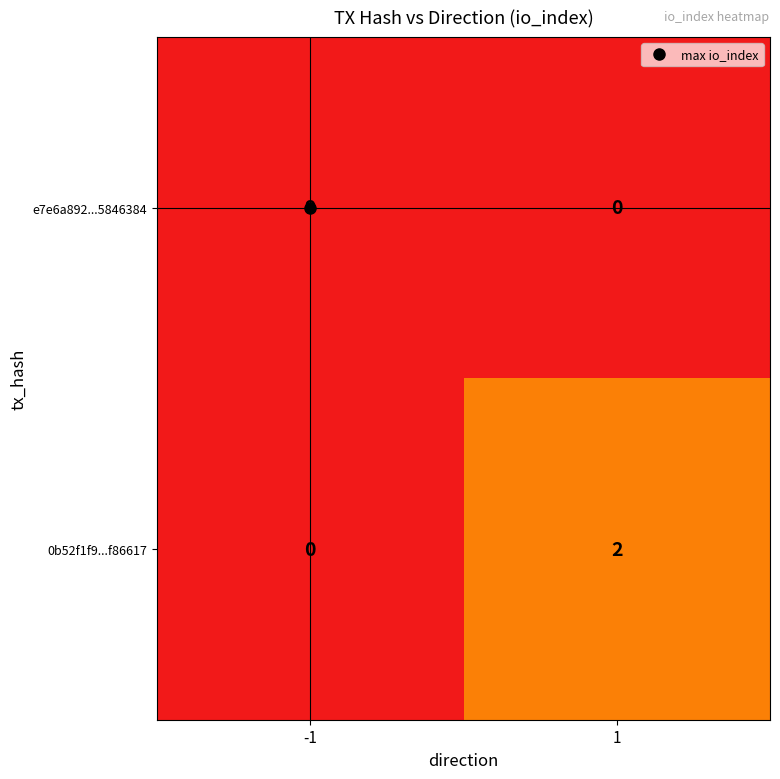

Which series has the widest spread of values?

e7e6a892...5846384